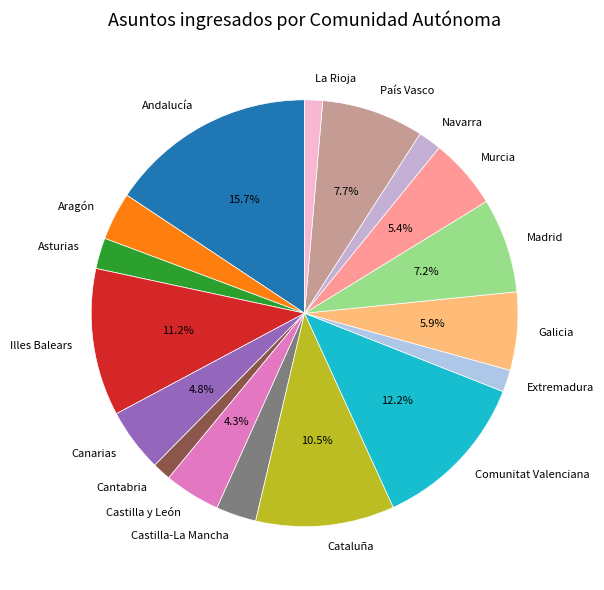

Which has a higher value, Extremadura or País Vasco?

País Vasco